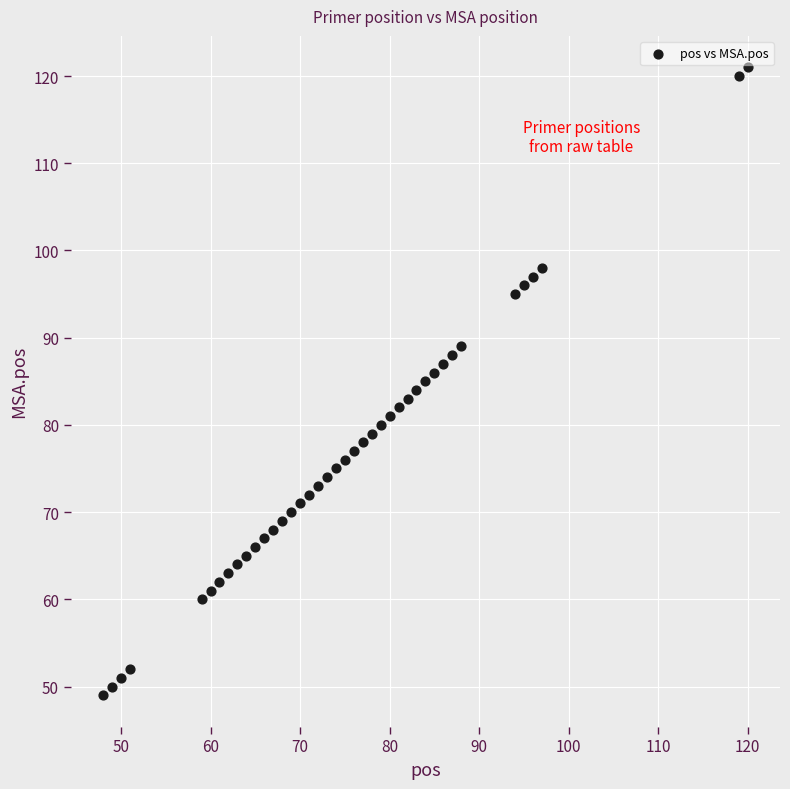

What is the range of X values (max minus min)?

72